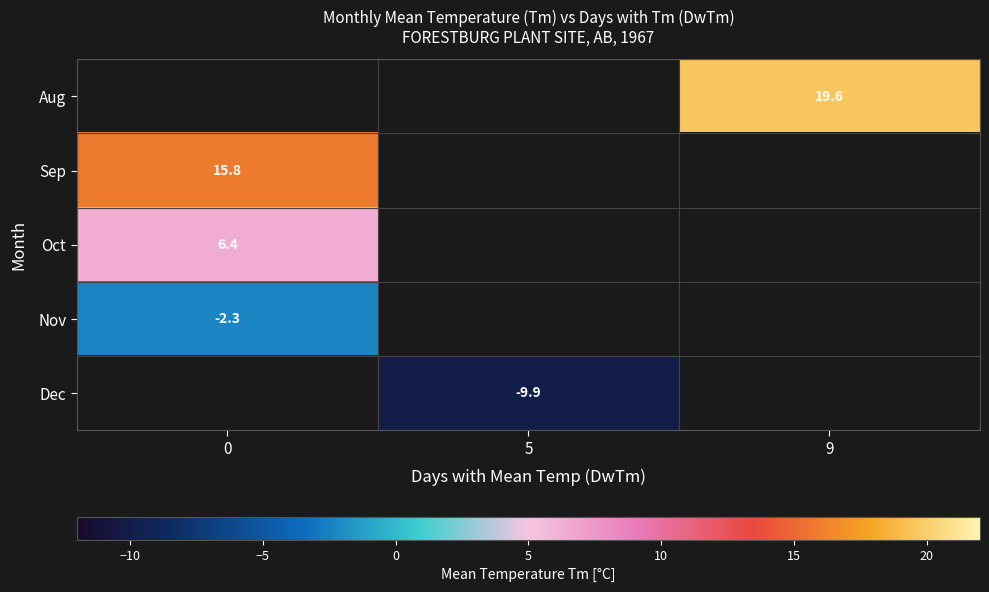

Count the number of data series in this chart.

5